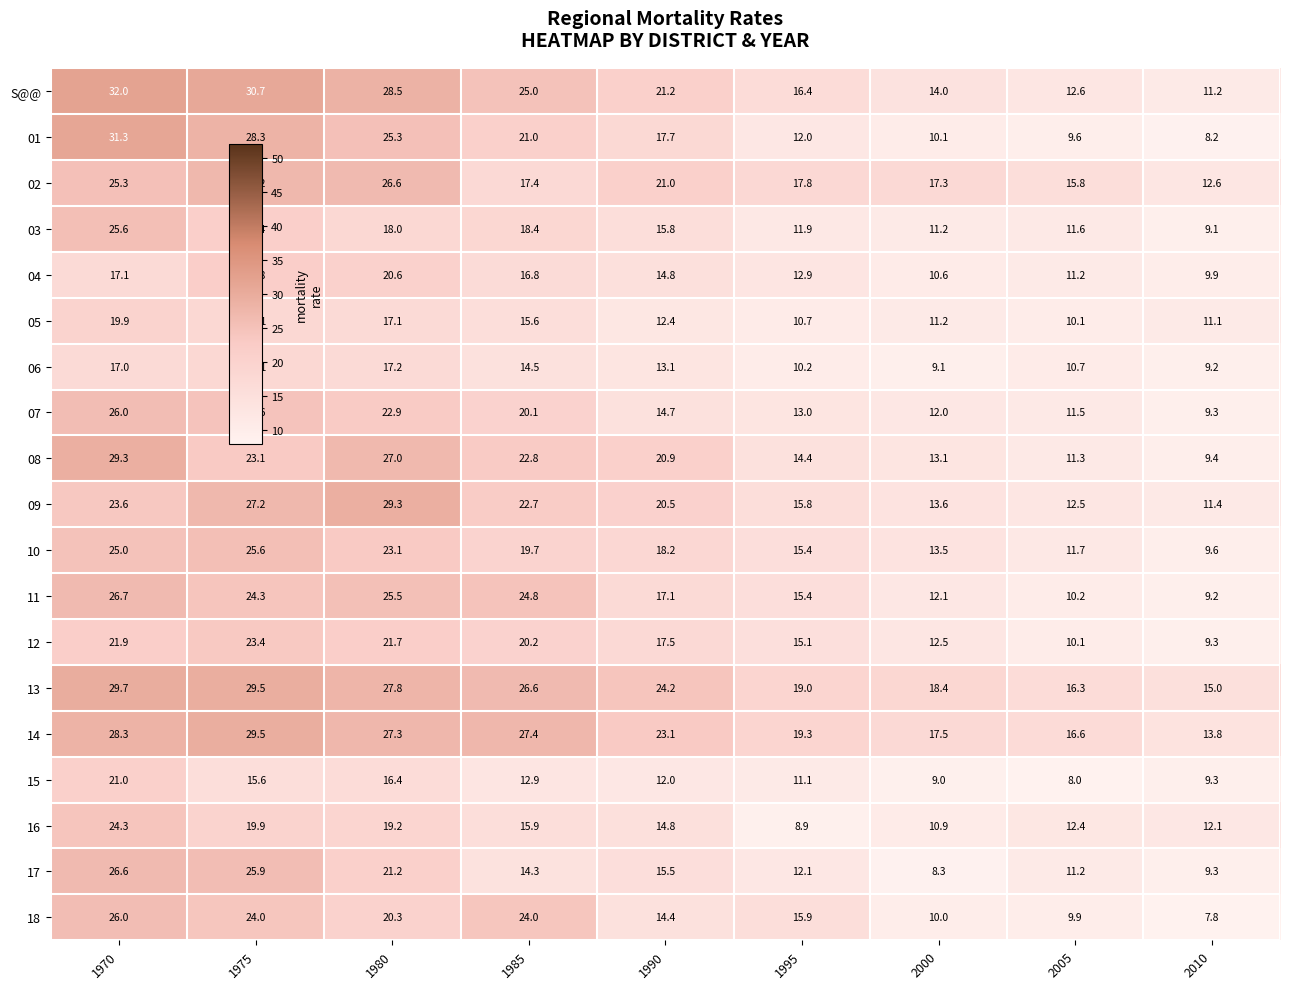

At which label does 09 reach its minimum?

2010